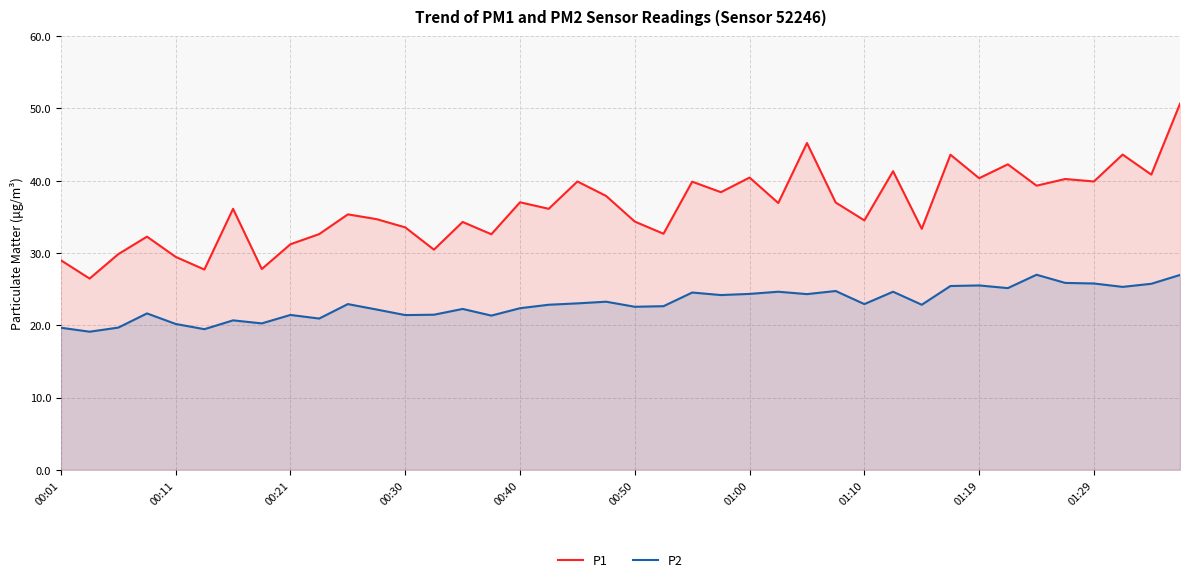

True or false: P2 and P1 intersect in this chart.

False